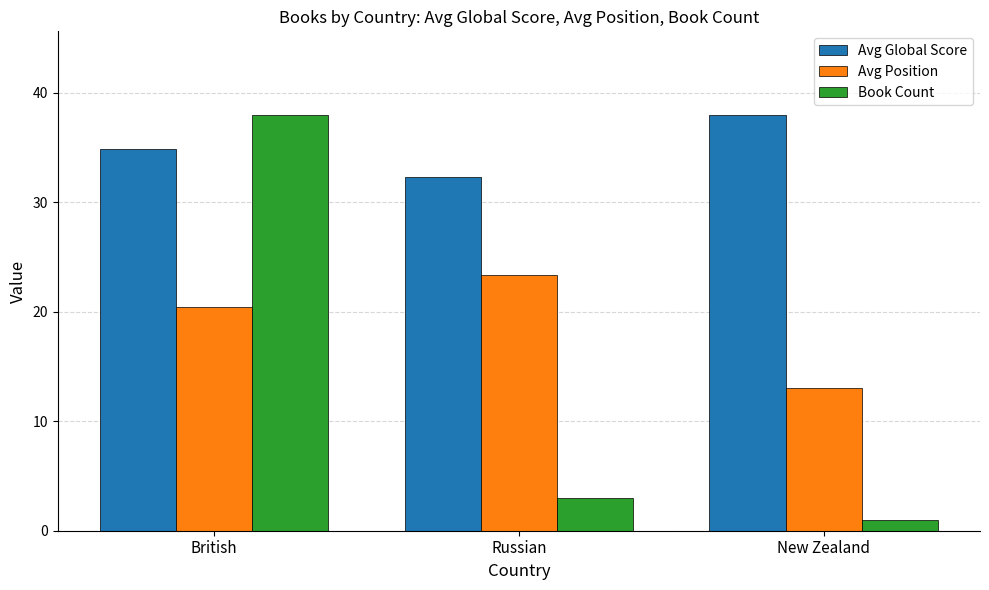

The Book Count series shows 52.4 at British. True or false?

False